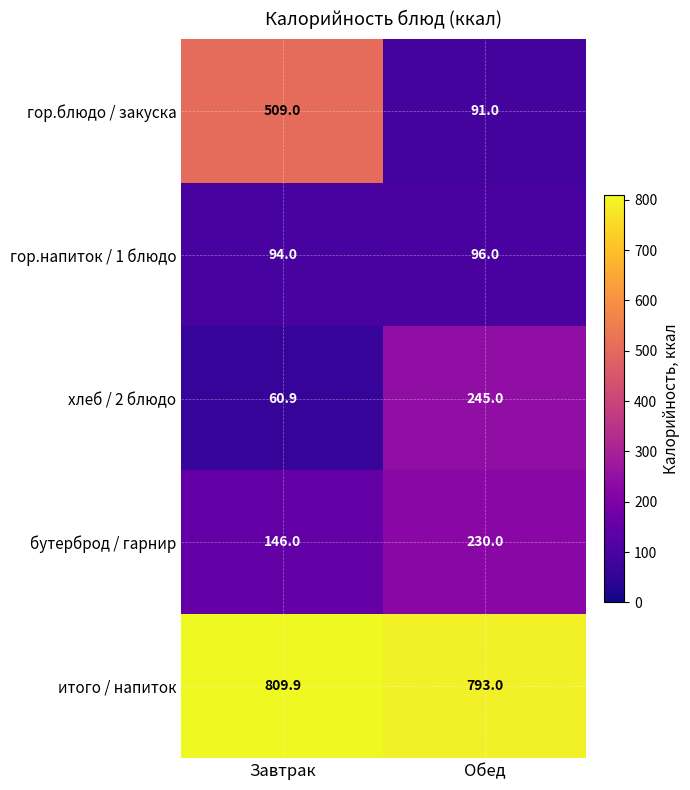

Count the number of data series in this chart.

5